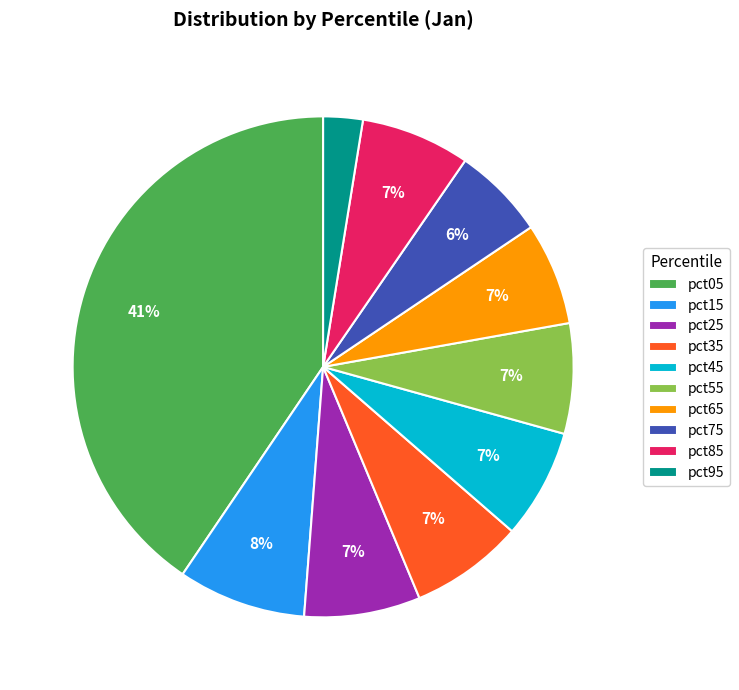

To the nearest percent, what percentage of the pie is pct05?

41%